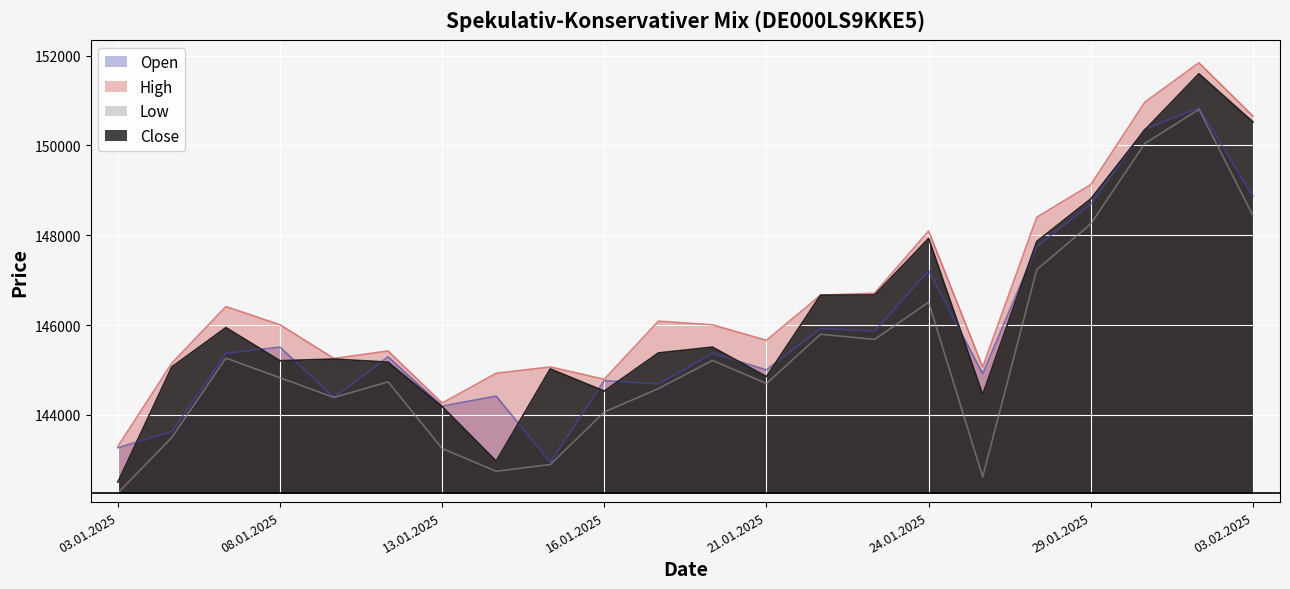

Between 10.01.2025 and 31.01.2025, which is larger?

31.01.2025